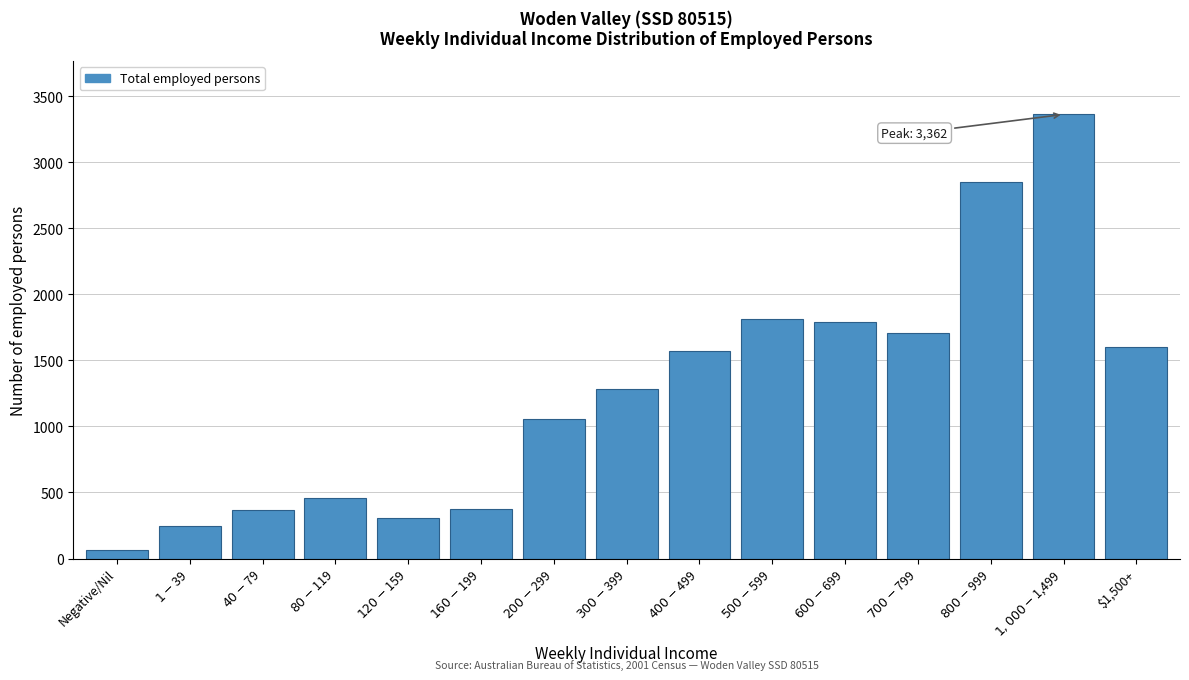

At which category does the chart reach its minimum across all series?

Negative/Nil